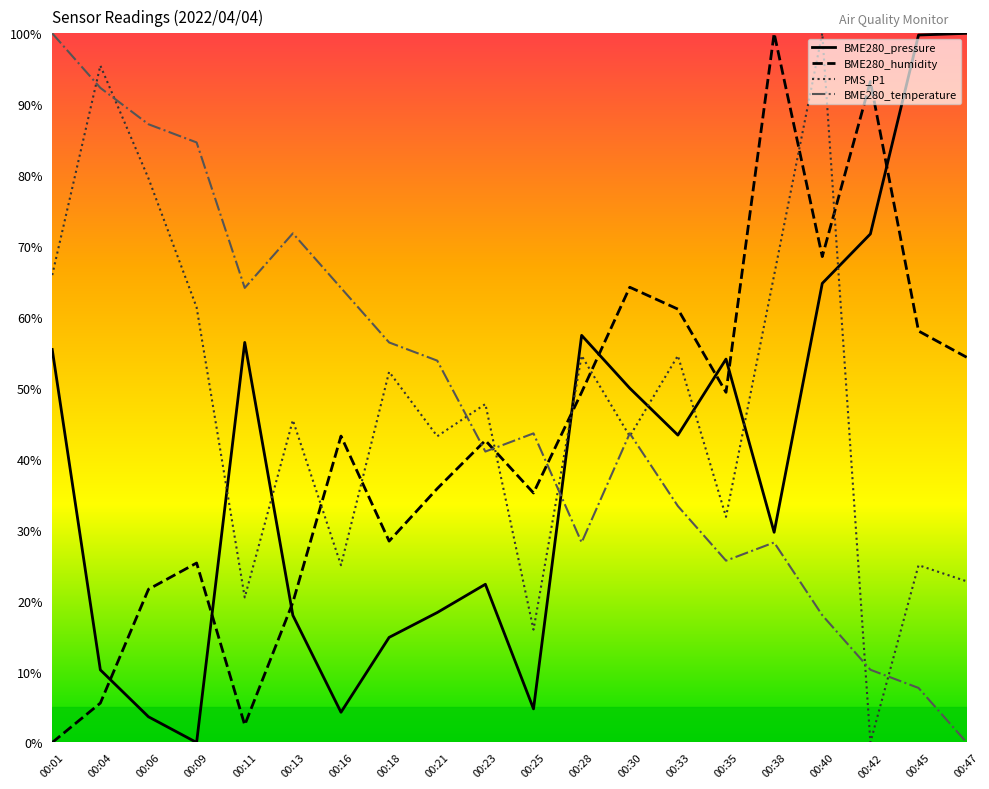

Where is the first local minimum for PMS_P1?

00:11